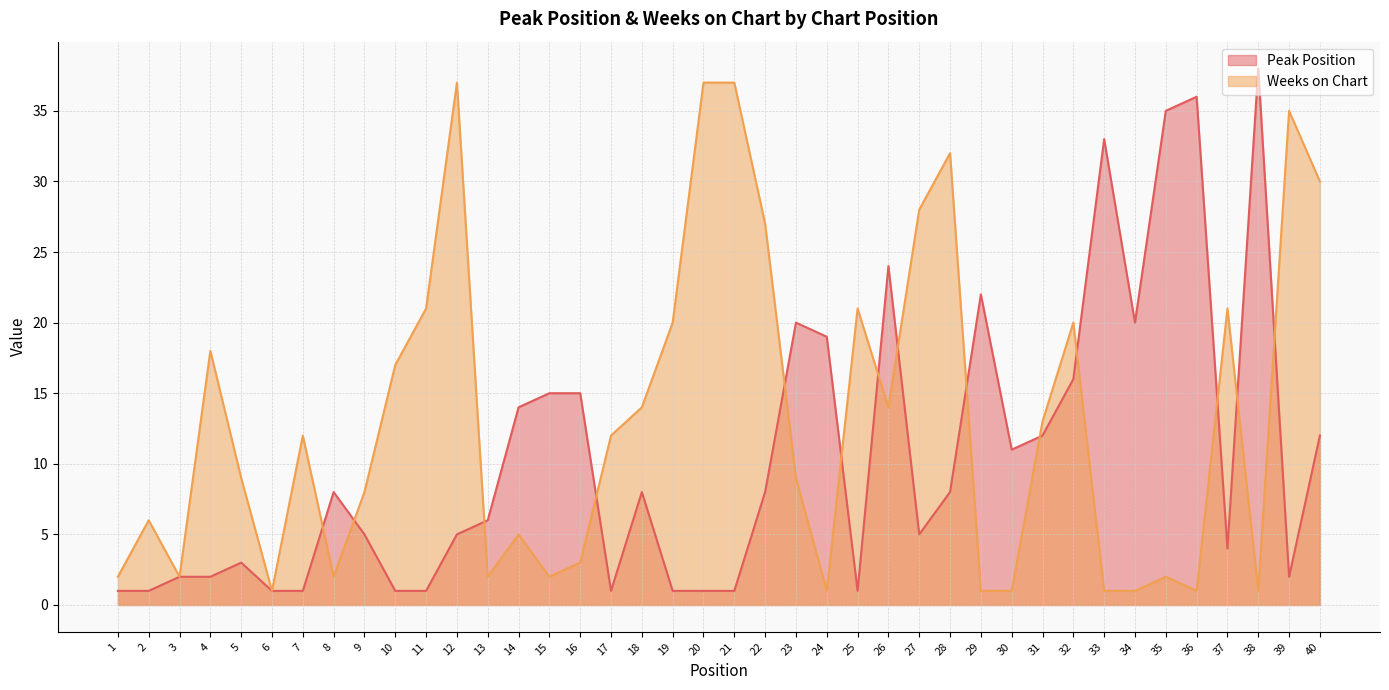

Reading right to left, list all the values displayed in this chart.

Peak Position: 40=12	39=2	38=38	37=4	36=36	35=35	34=20	33=33	32=16	31=12	30=11	29=22	28=8	27=5	26=24	25=1	24=19	23=20	22=8	21=1	20=1	19=1	18=8	17=1	16=15	15=15	14=14	13=6	12=5	11=1	10=1	9=5	8=8	7=1	6=1	5=3	4=2	3=2	2=1	1=1
Weeks on Chart: 40=30	39=35	38=1	37=21	36=1	35=2	34=1	33=1	32=20	31=13	30=1	29=1	28=32	27=28	26=14	25=21	24=1	23=9	22=27	21=37	20=37	19=20	18=14	17=12	16=3	15=2	14=5	13=2	12=37	11=21	10=17	9=8	8=2	7=12	6=1	5=9	4=18	3=2	2=6	1=2